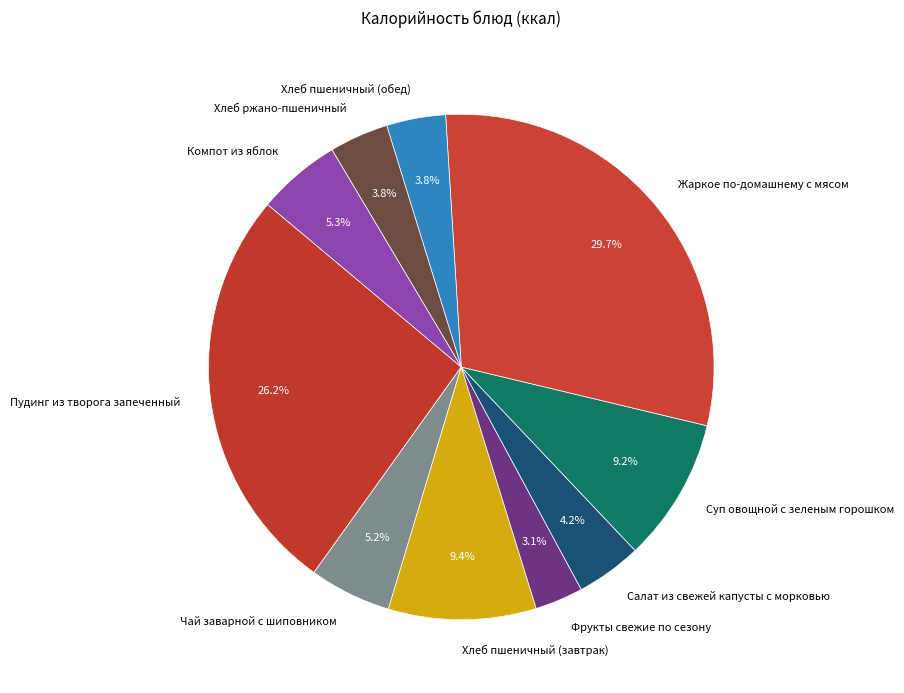

Which slice is the largest?

Жаркое по-домашнему с мясом